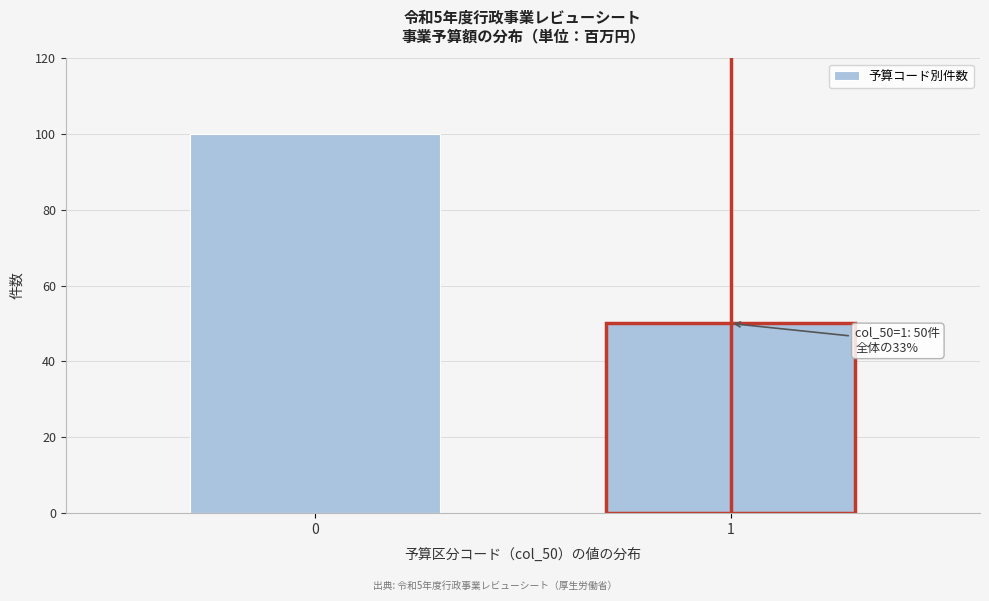

Reading left to right, extract all data points from this chart.

0=100	1=50